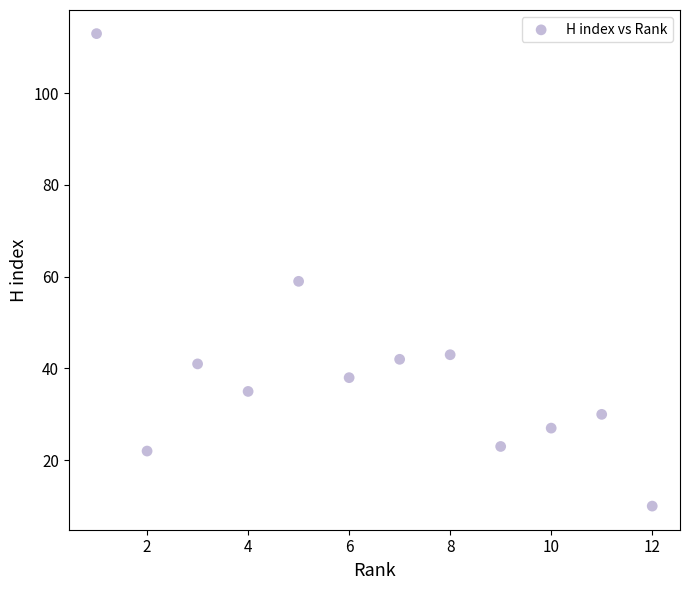

What is the average X value?

6